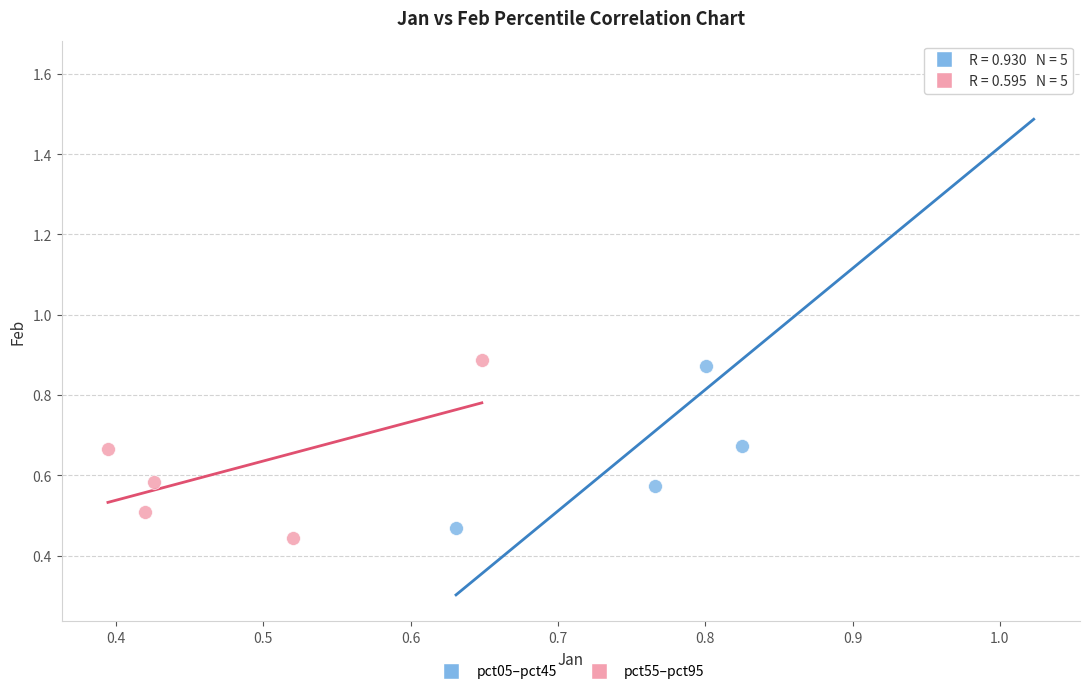

Which series has the widest spread of Y values?

pct05–pct45